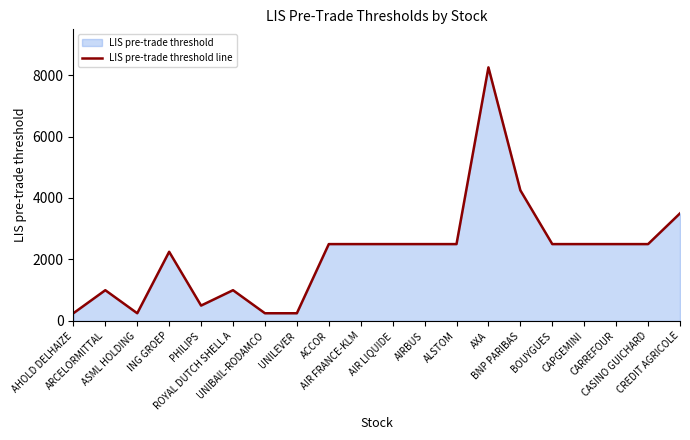

Which label corresponds to the largest value in the chart?

AXA